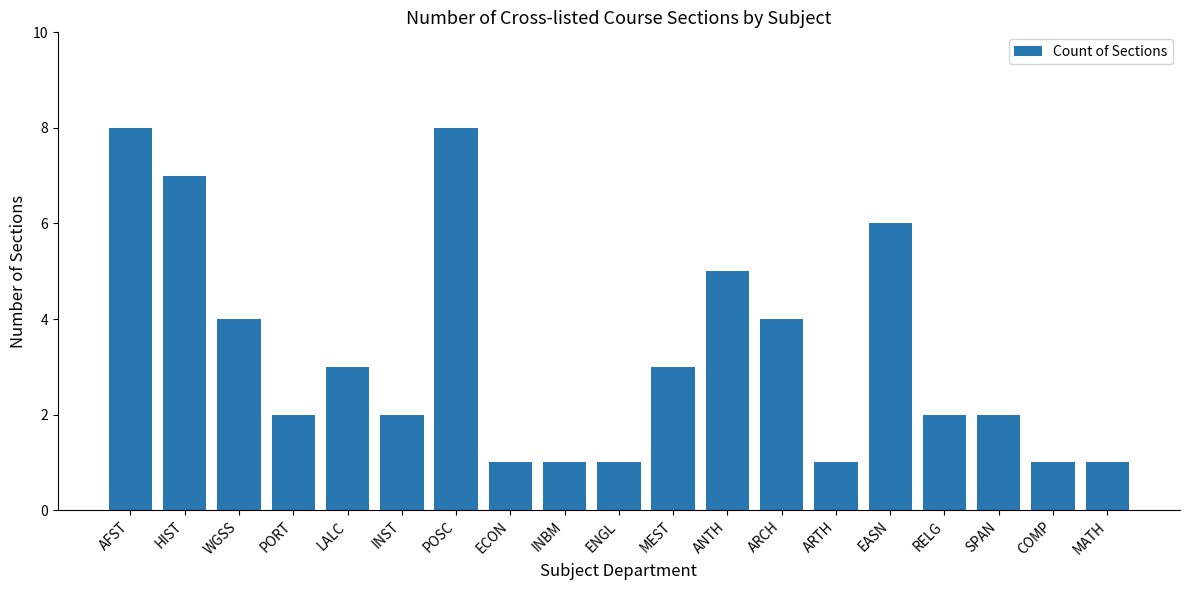

Count the values in the range 1 to 5.

15